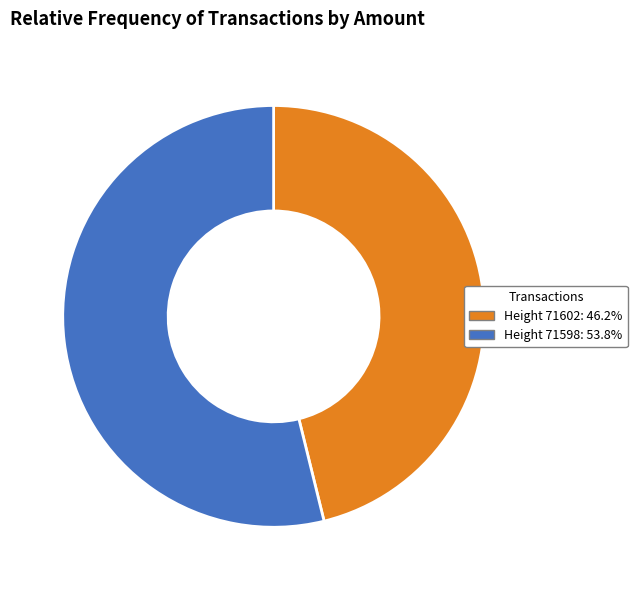

How many segments does this pie chart have?

2